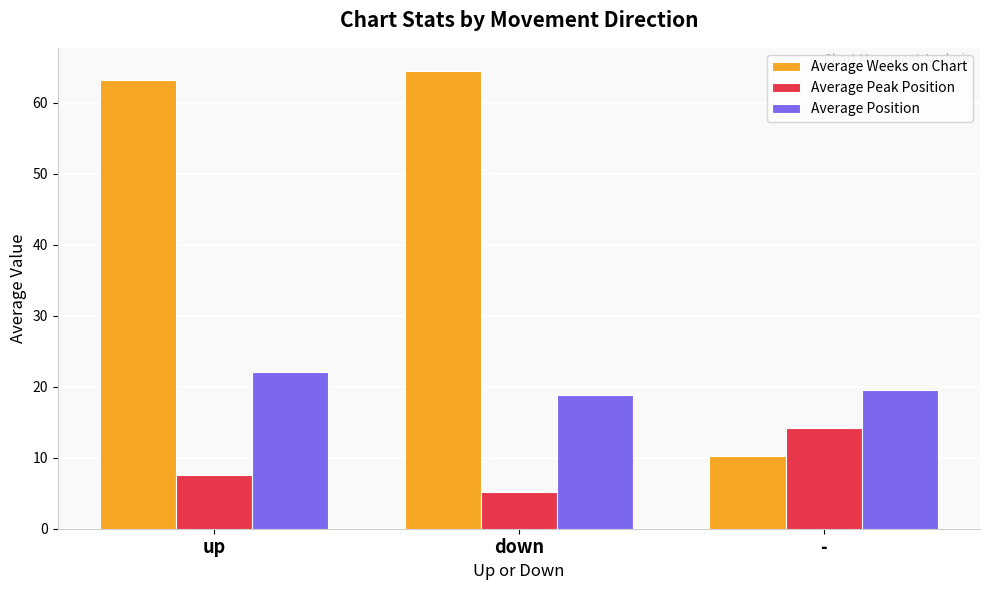

Which series has the largest range (max minus min)?

Average Weeks on Chart